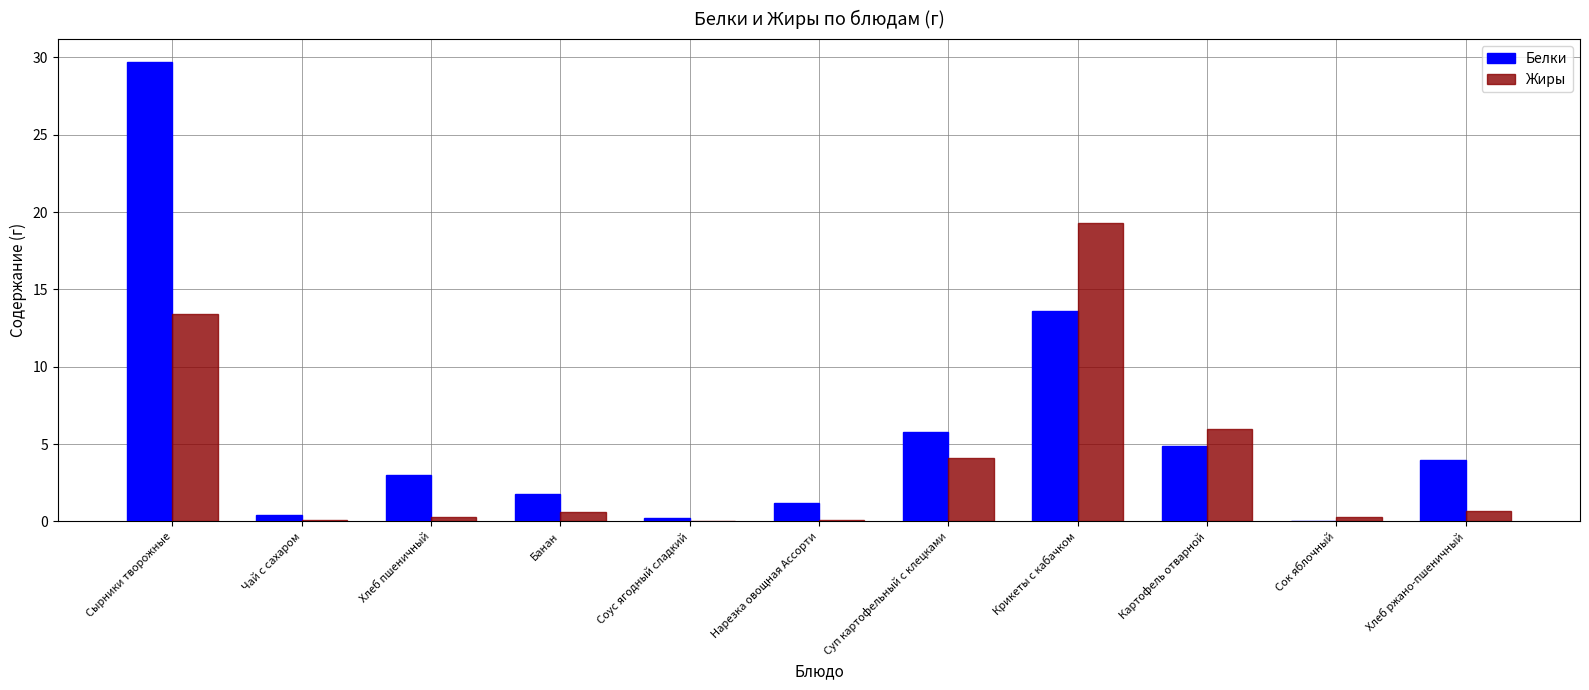

Which series has the largest total across all categories?

Белки